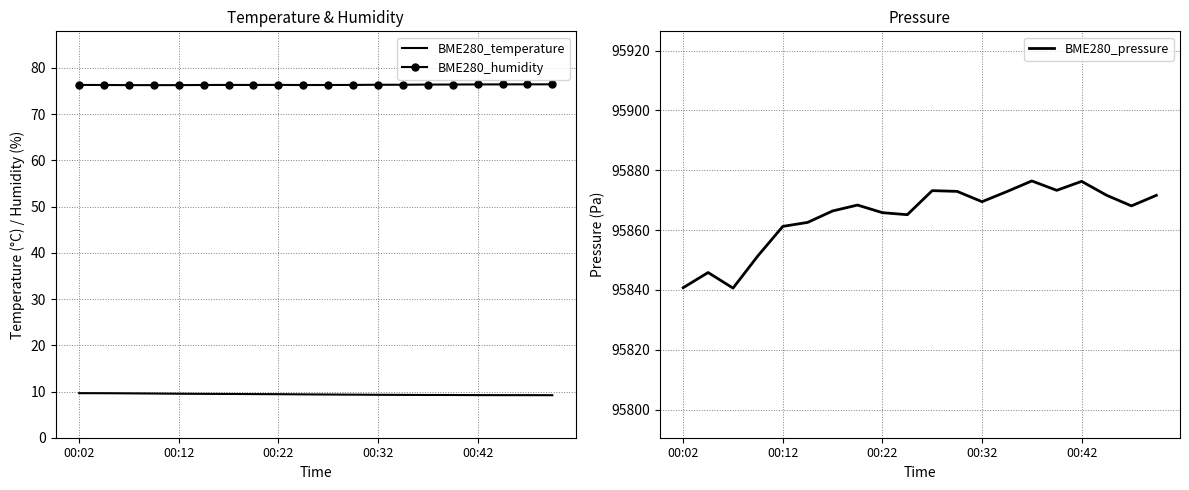

What position from the left is 14?

15